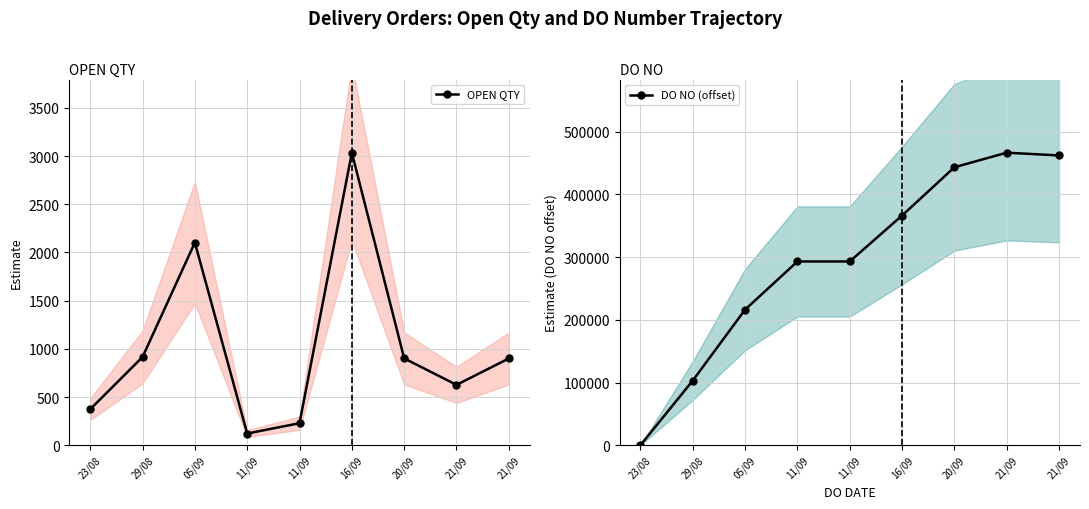

Reading left to right, transcribe all the data shown in this chart.

OPEN QTY: 373	915	2103	121	228	3036	901	626	900
DO NO (offset): 0	103096	216338	293125	293124	366450	443440	466691	462250